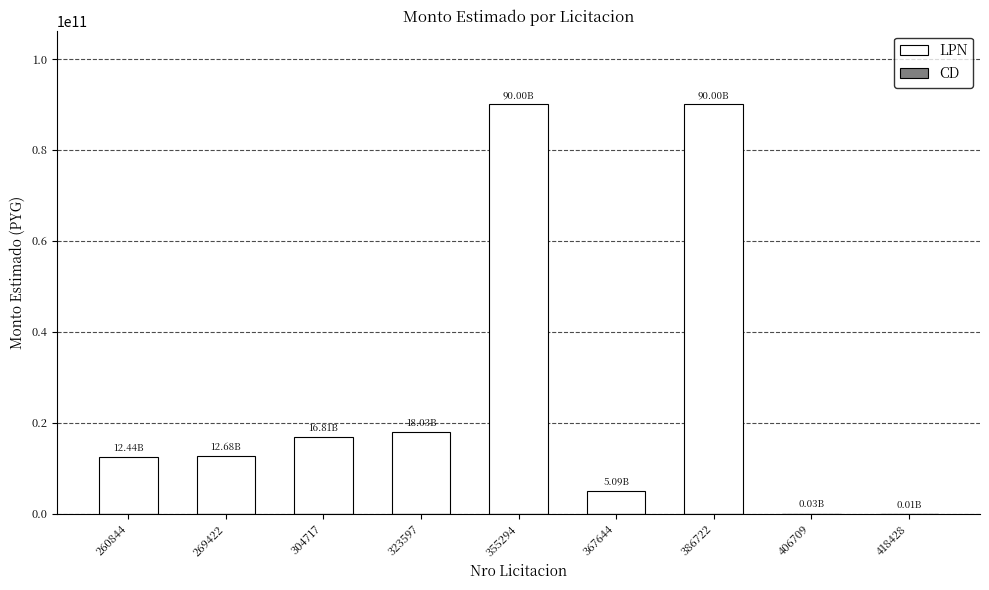

How many data points in CD are above 0?

1